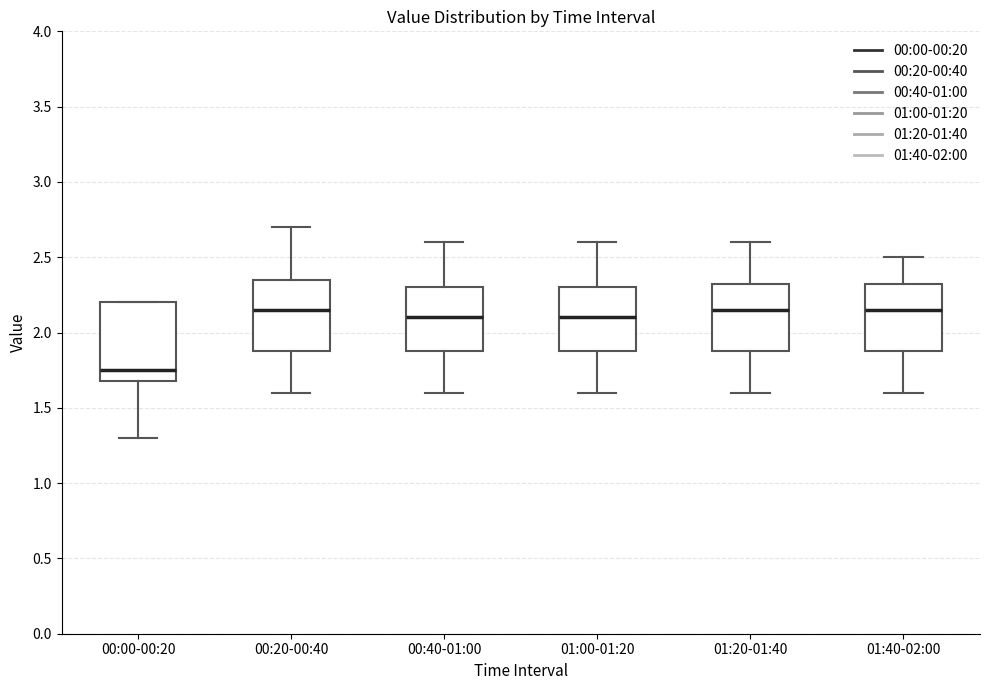

Which box's median line is the lowest?

00:00-00:20